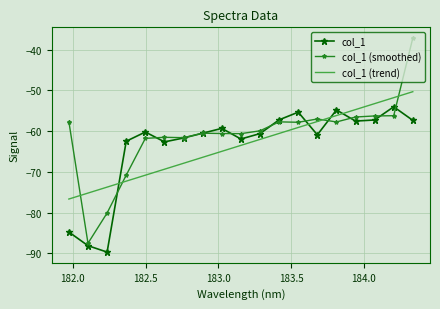

Which series has the largest total across all categories?

col_1 (smoothed)